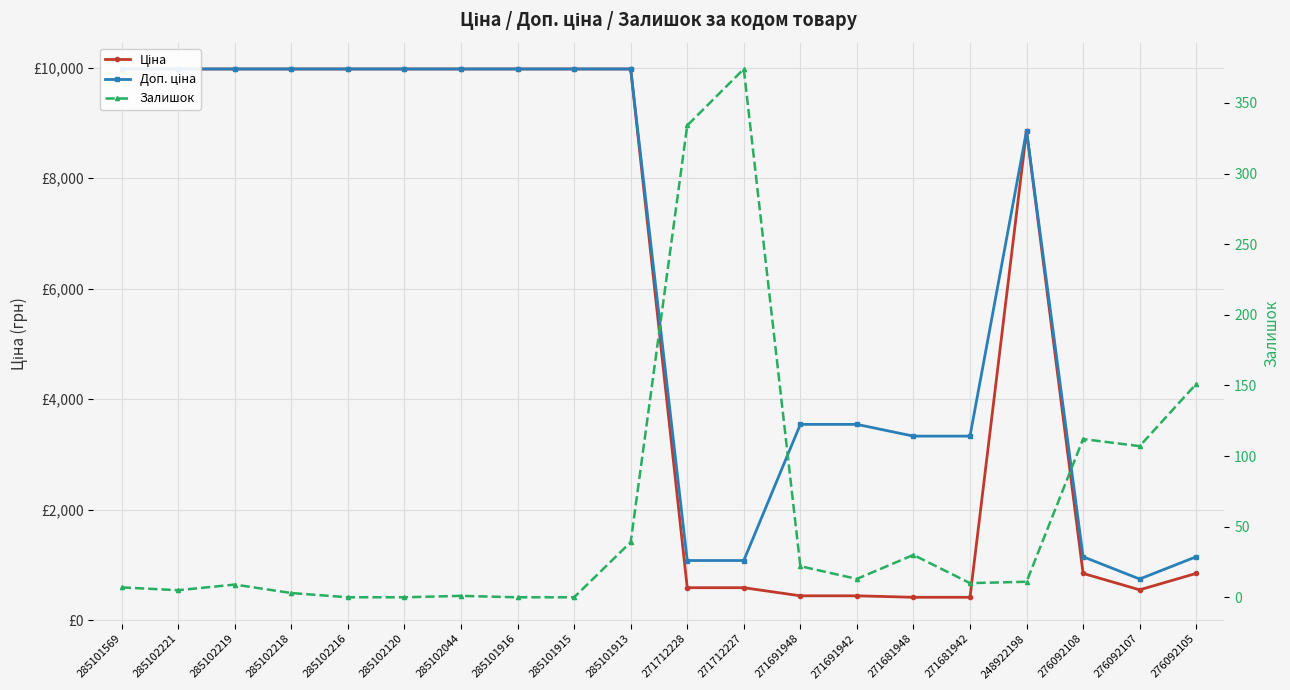

Which series has the largest total across all categories?

Доп. ціна